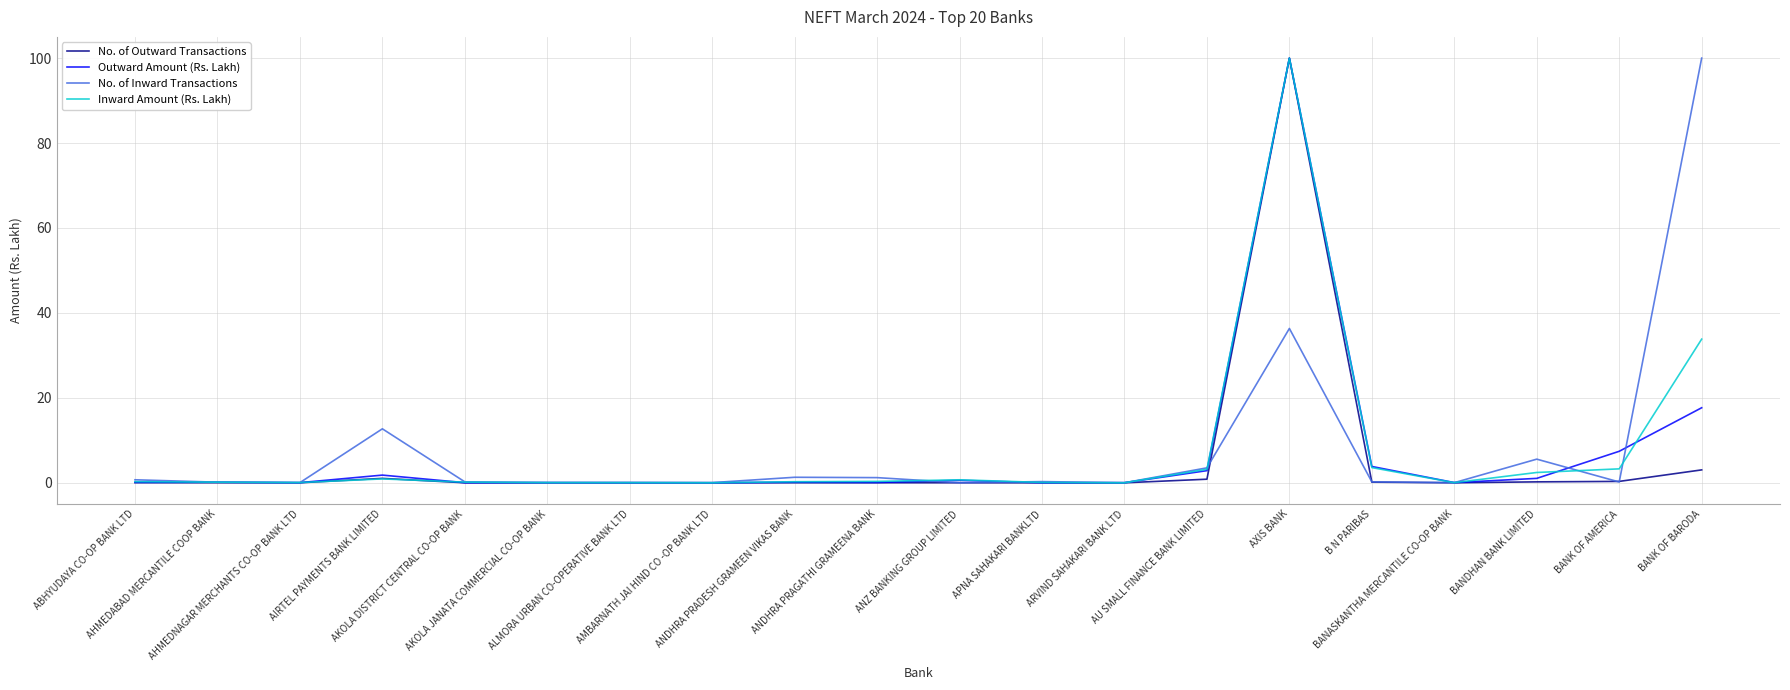

What is the maximum value for No. of Inward Transactions?

100.0